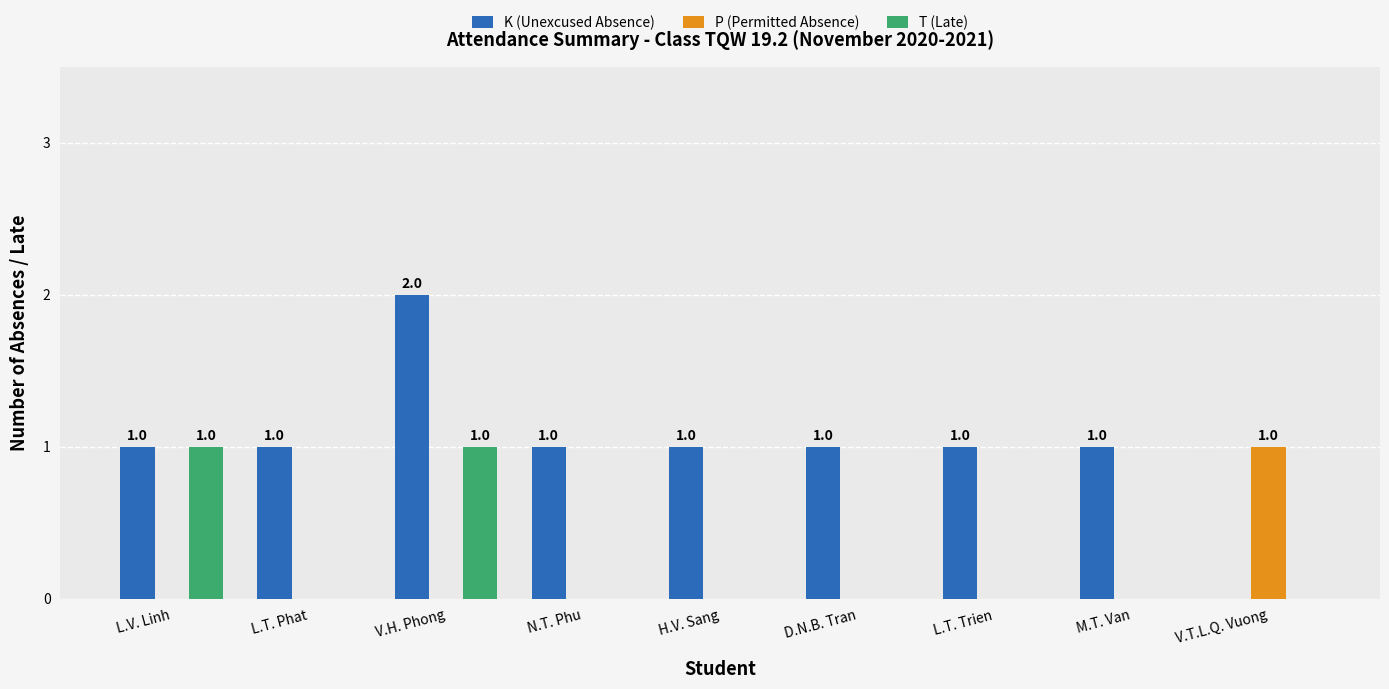

The K (Unexcused Absence) series shows 2 at V.H. Phong. True or false?

True